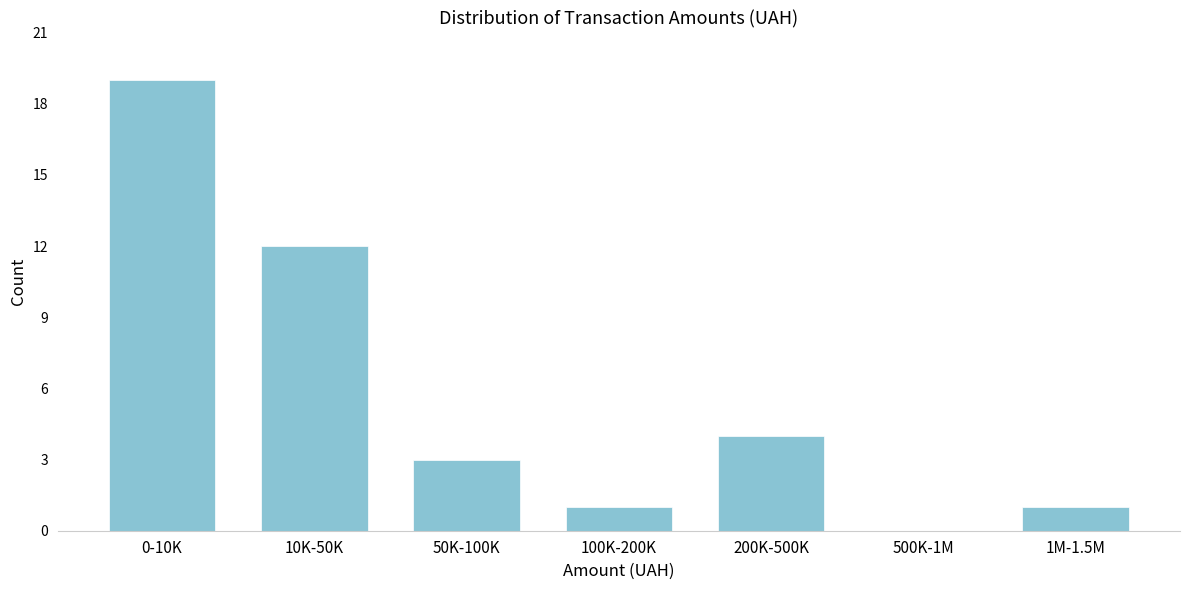

Reading left to right, transcribe all the data shown in this chart.

0-10K=19	10K-50K=12	50K-100K=3	100K-200K=1	200K-500K=4	500K-1M=0	1M-1.5M=1